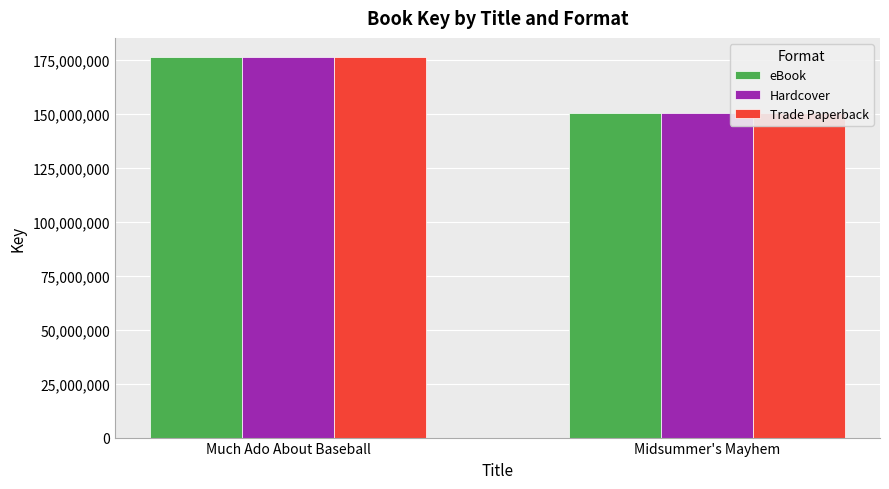

Which category has the highest value in the Hardcover series?

Much Ado About Baseball